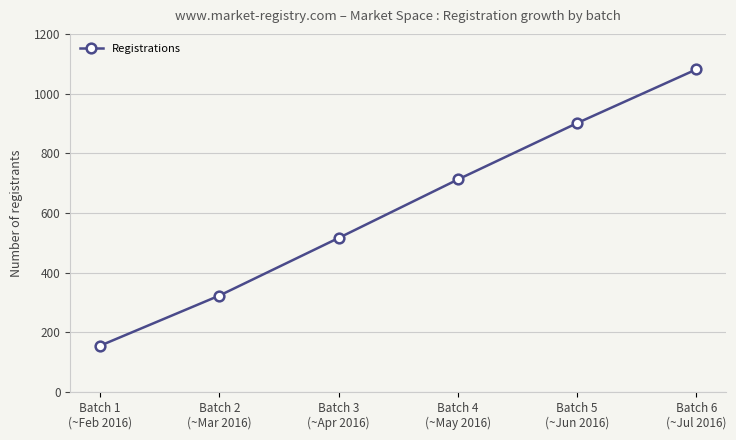

What is the change in value from Batch 2
(~Mar 2016) to Batch 4
(~May 2016)?

+389